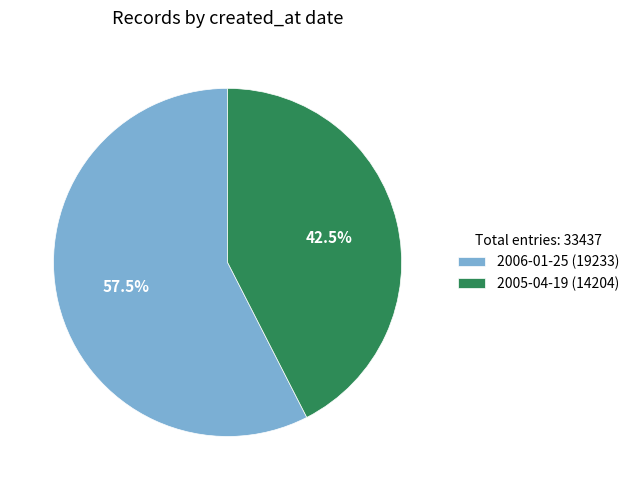

Which category has the smallest portion of the pie?

2005-04-19 (14204)